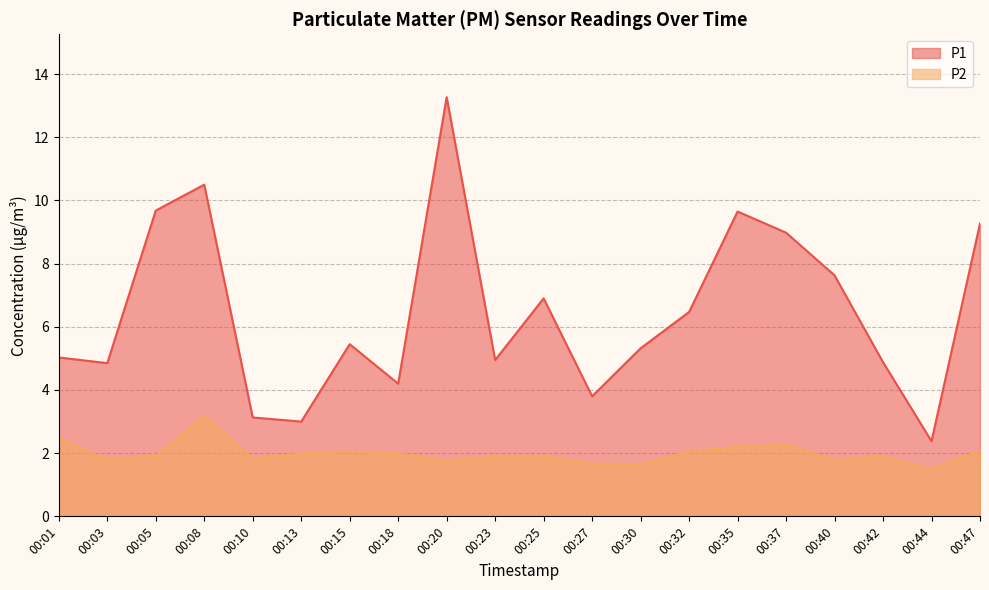

What is the maximum value for P2?

3.2